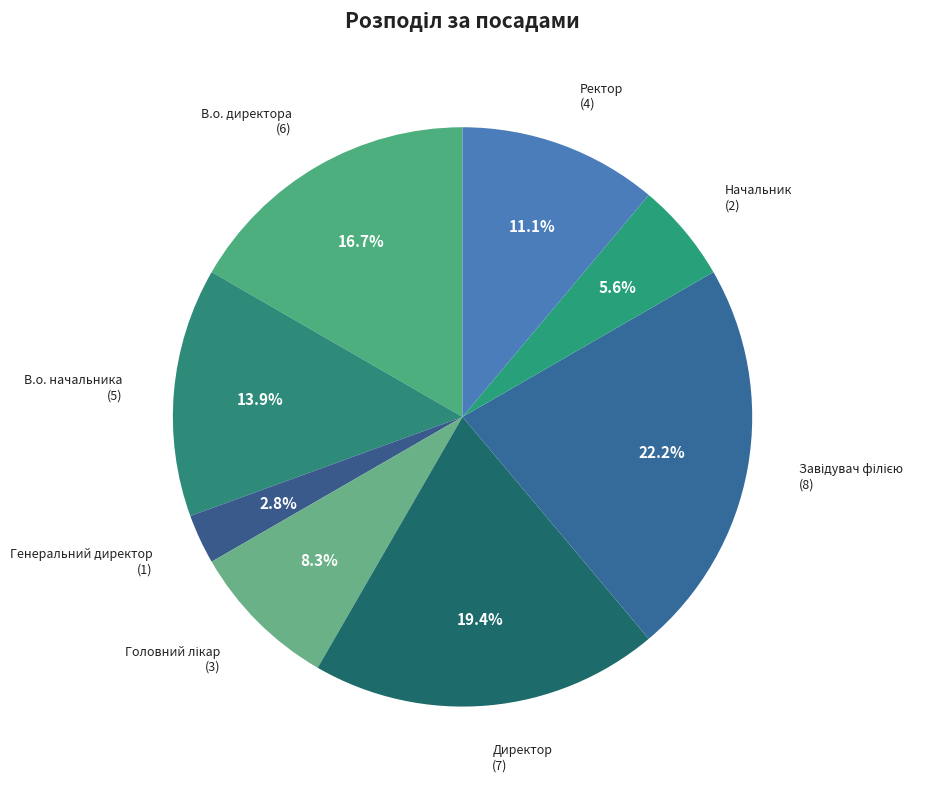

Do Генеральний директор and В.о. начальника together represent more than half of the pie?

No